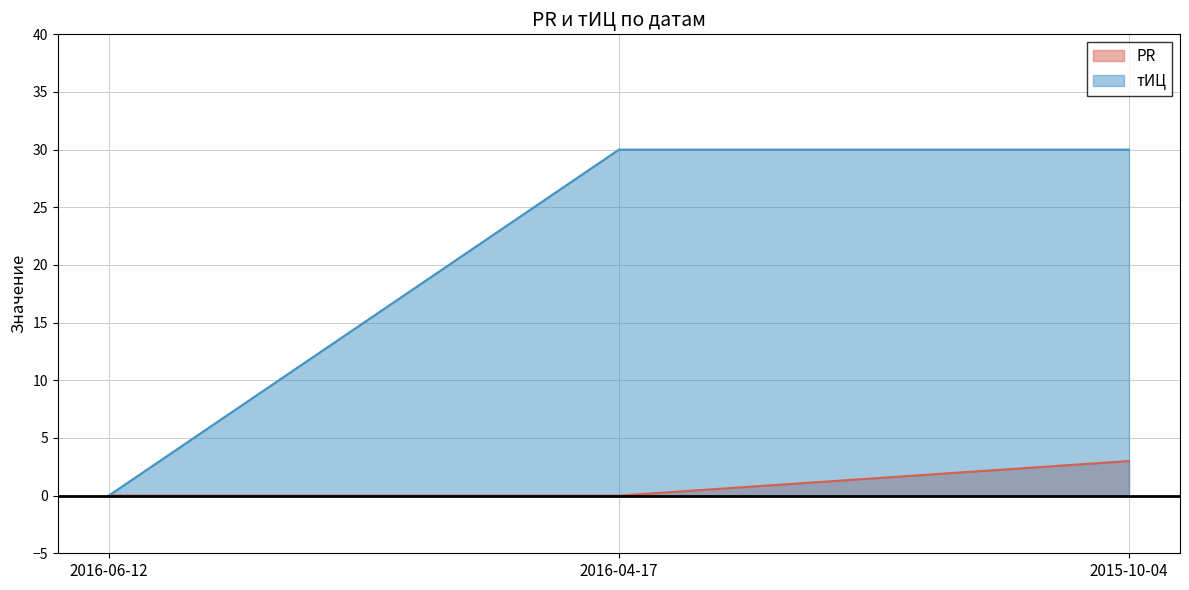

Does the chart have visible grid lines?

Yes